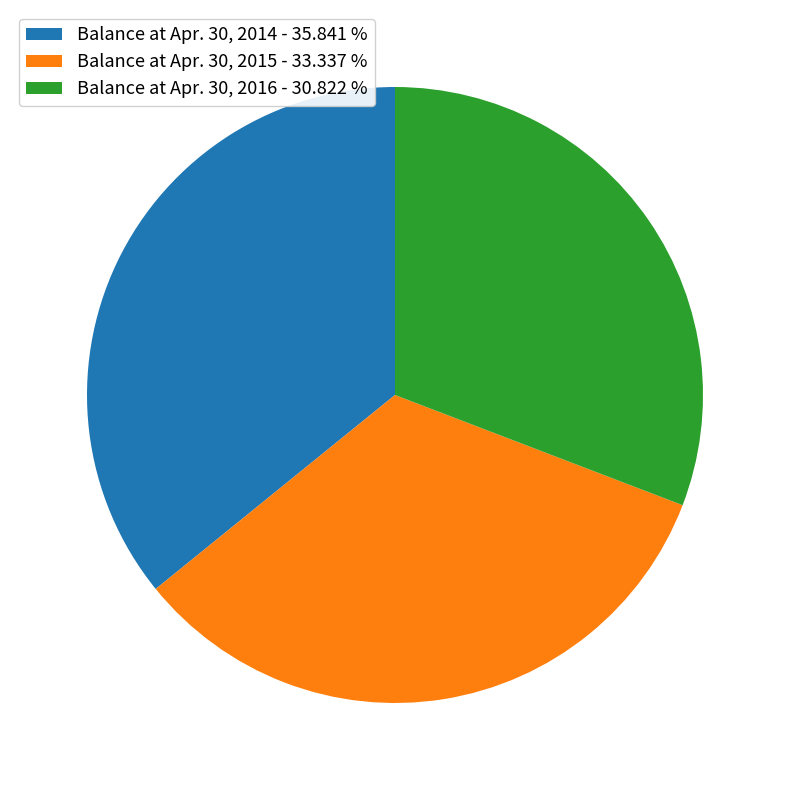

Is it true that Balance at Apr. 30, 2014 is 36% of the pie?

True